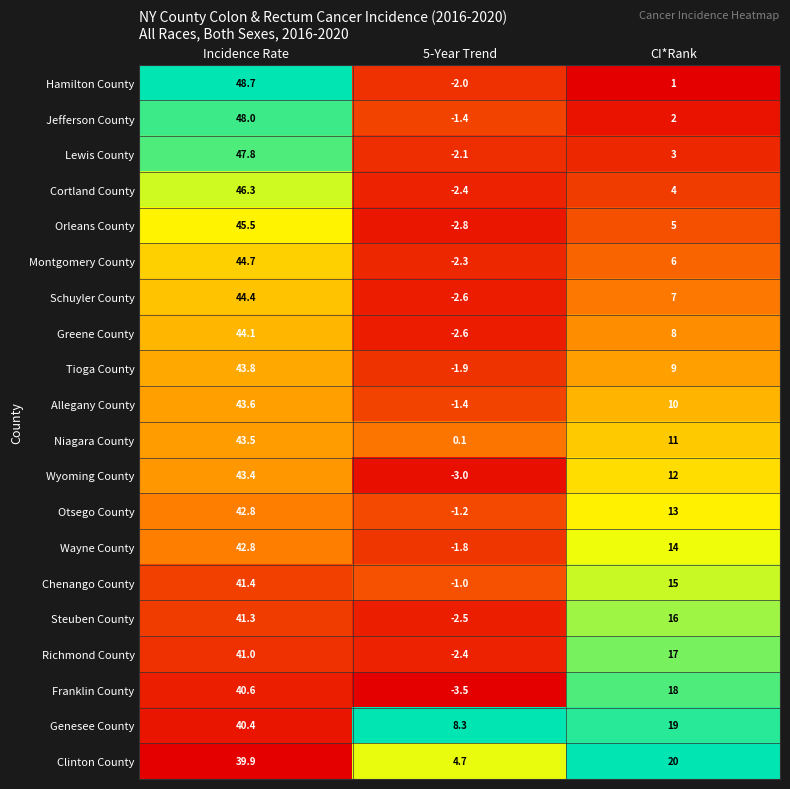

What is the sum of the Chenango County values at Incidence Rate and CI*Rank?

56.4